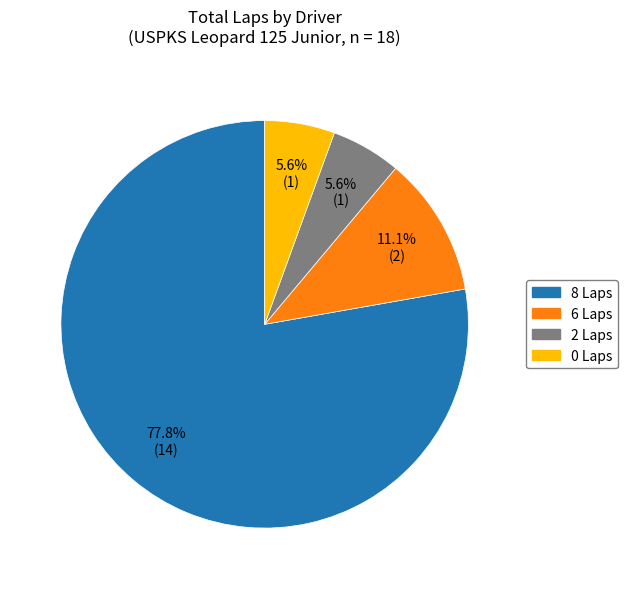

Is there a majority slice in this chart?

Yes